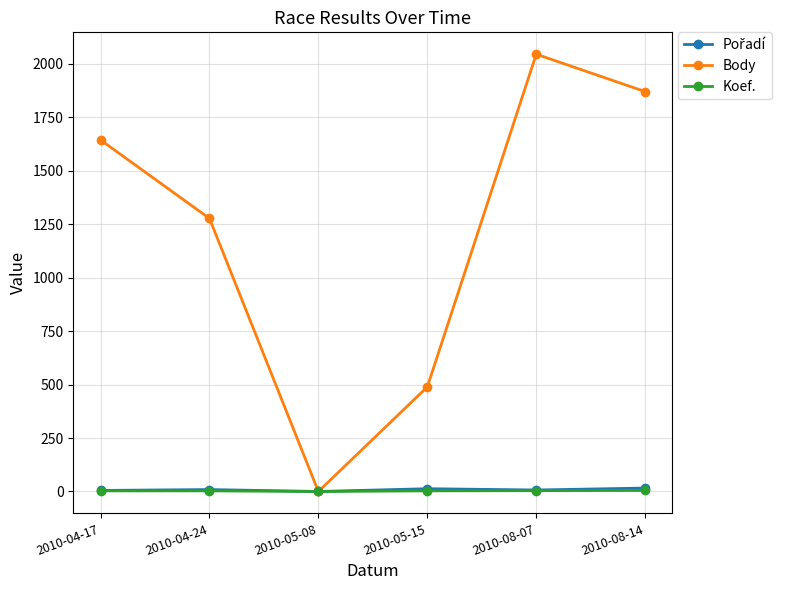

True or false: Body has more than 2 interior local peaks.

False